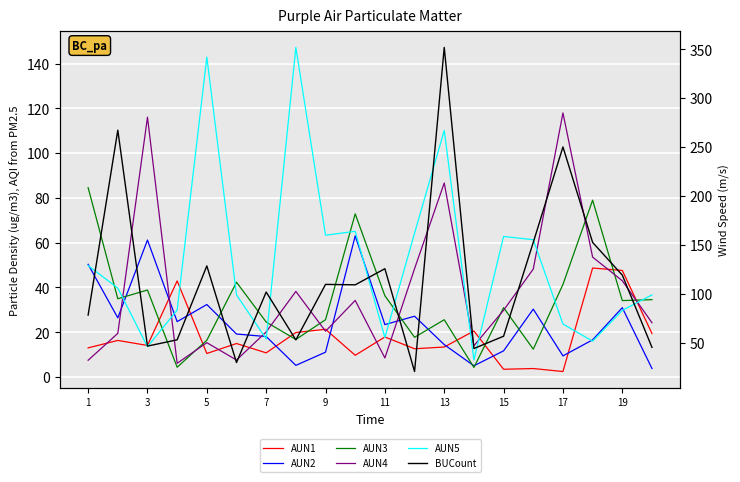

What is the highest value of the BUCount series?

351.8